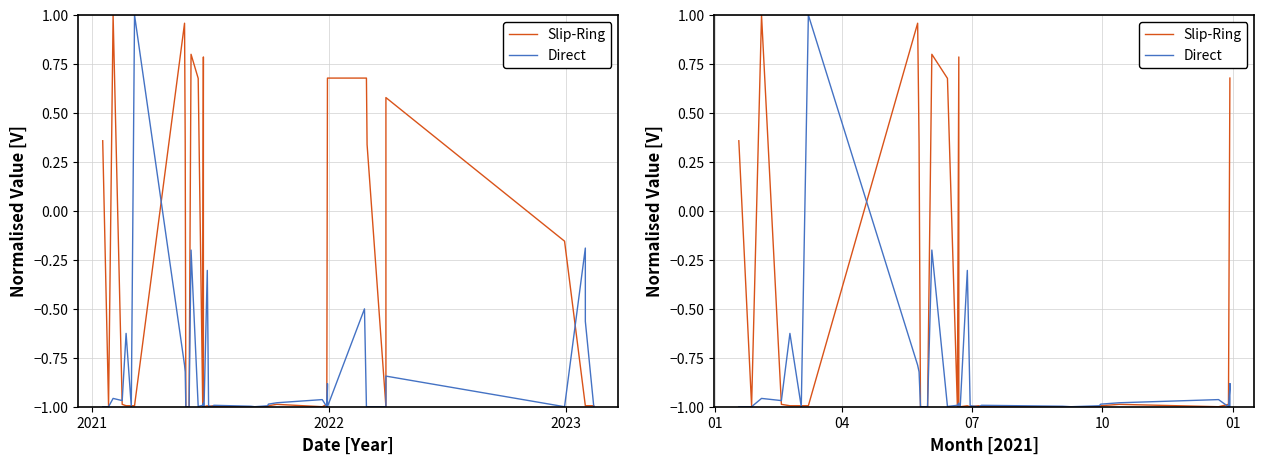

List the series in order of their peak value, lowest first.

Slip-Ring, Direct